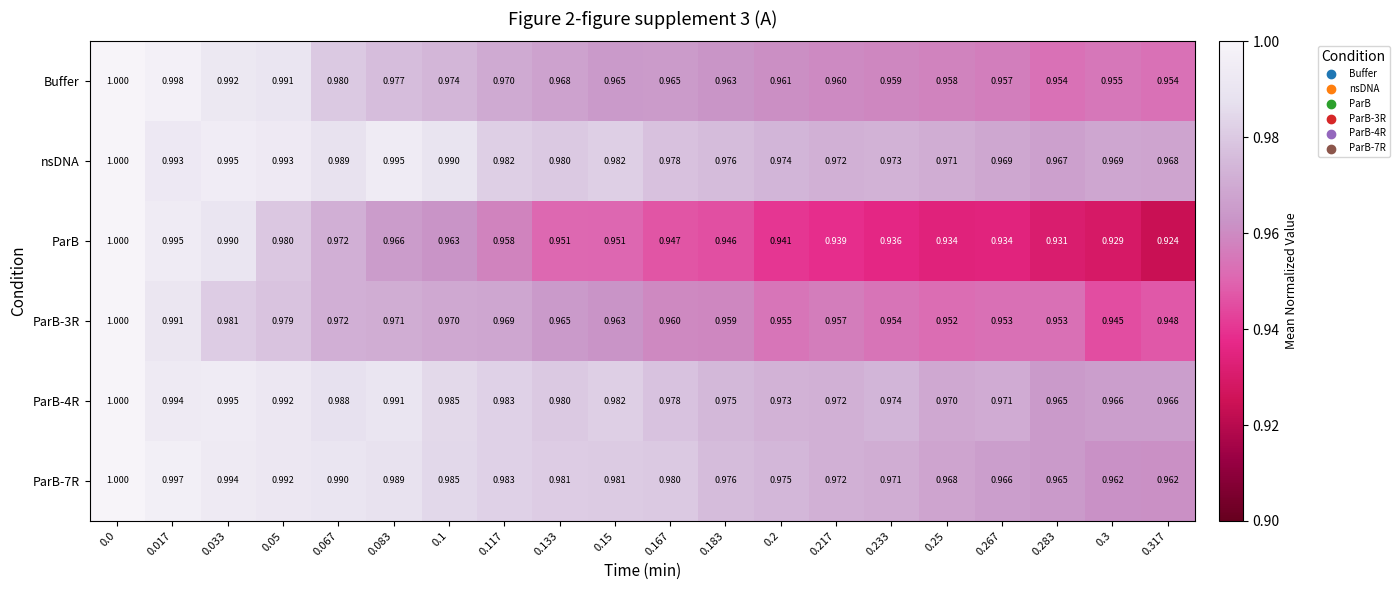

Which series has the largest total across all categories?

nsDNA